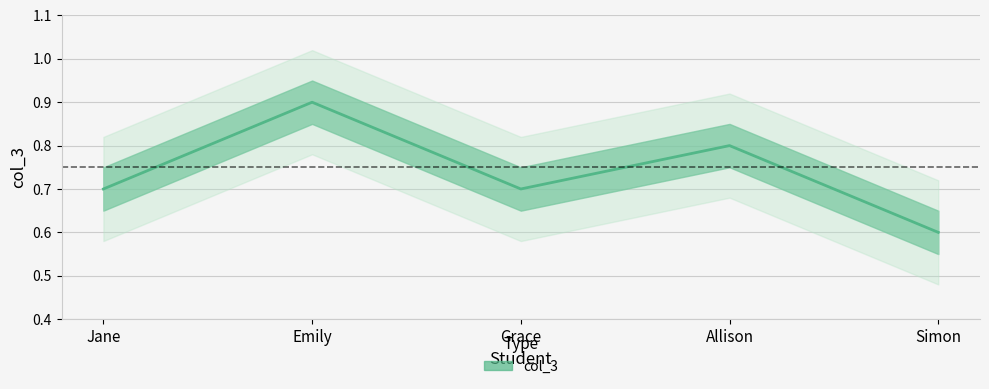

Which has a higher value, Jane or Emily?

Emily